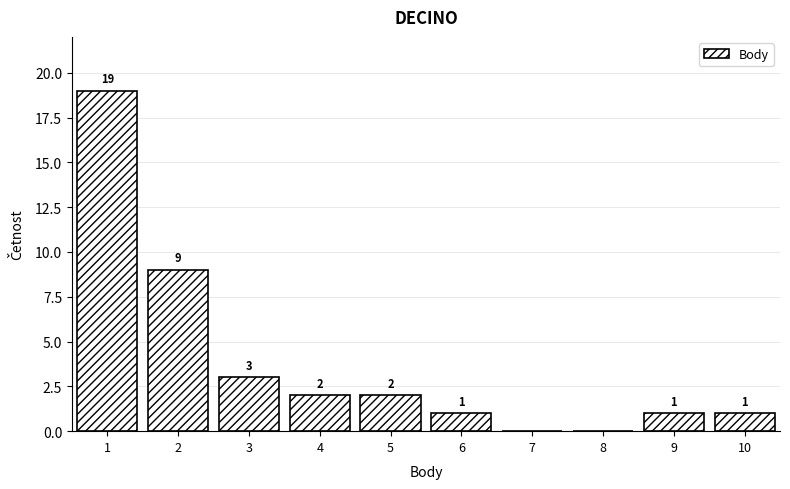

Reading right to left, list all the values displayed in this chart.

10=1	9=1	8=0	7=0	6=1	5=2	4=2	3=3	2=9	1=19